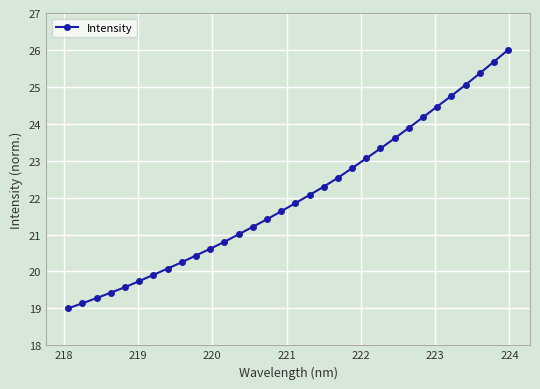

What is the value of the 28th point from the left?

24.8